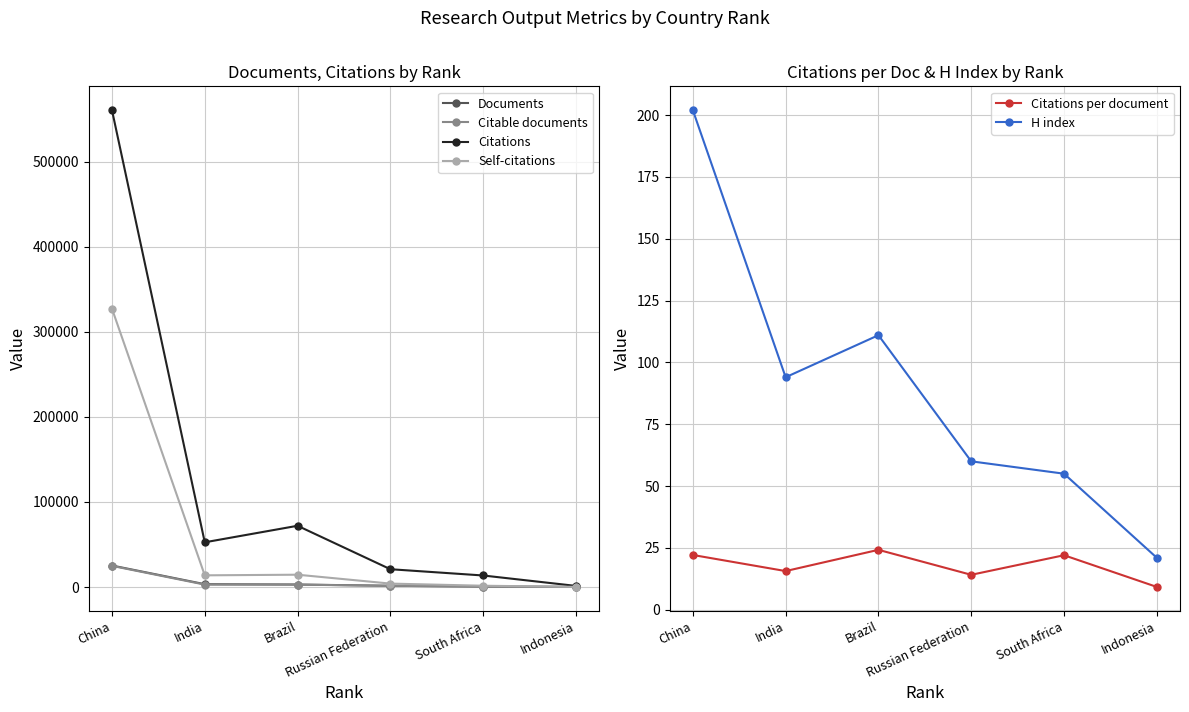

True or false: Self-citations and H index cross at least once.

False